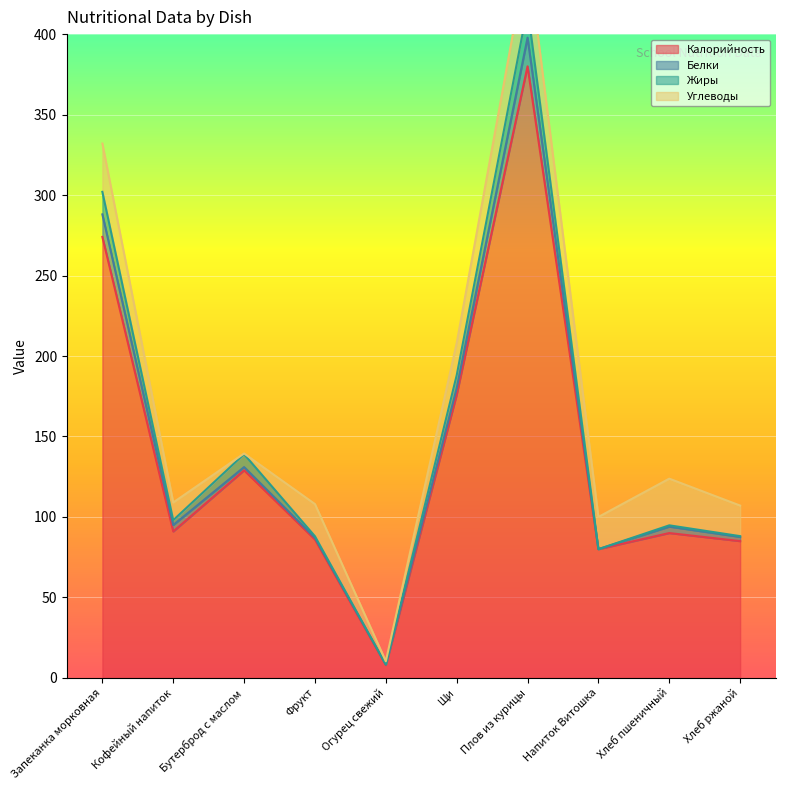

What is the difference between the highest and lowest values at Щи?

172.0